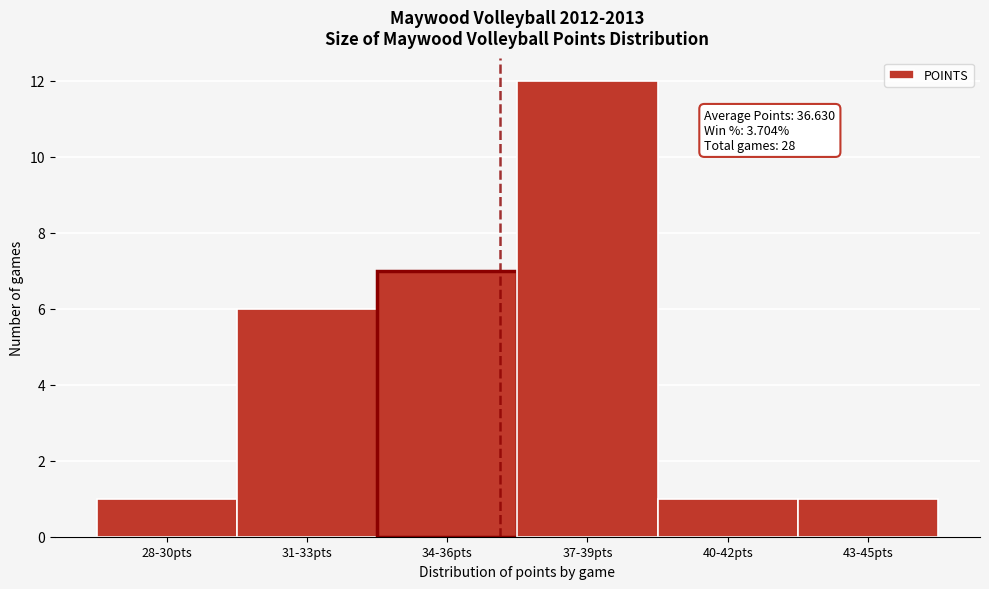

Reading left to right, transcribe all the data shown in this chart.

28-30pts=1	31-33pts=6	34-36pts=7	37-39pts=12	40-42pts=1	43-45pts=1